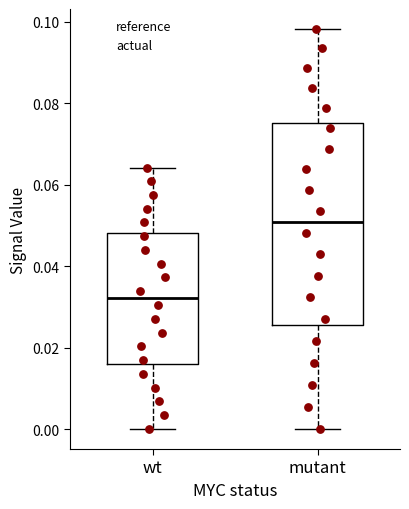

Where does the median line of the box for mutant sit on the y-axis? The values are not printed on the chart, so give them approximately, as read against the axis.

0.050